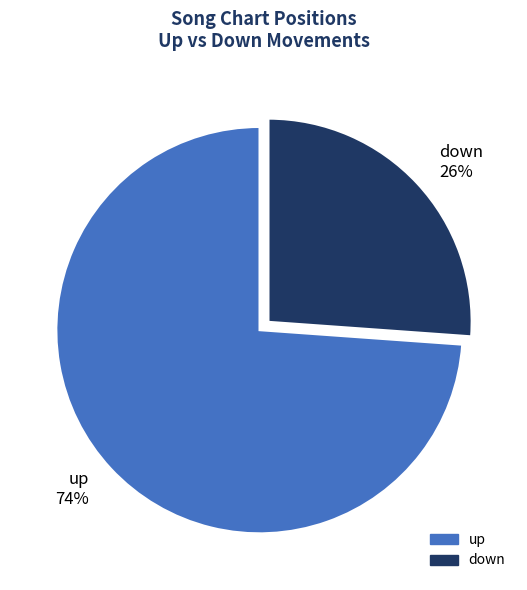

Is there a majority slice in this chart?

Yes